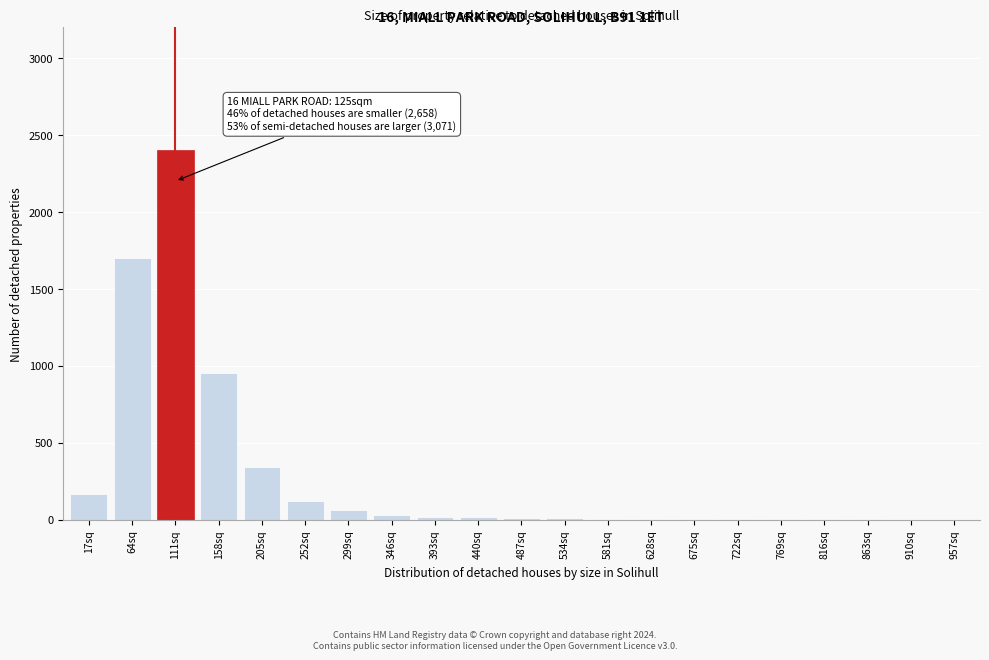

What is the maximum value shown in the chart?

2400